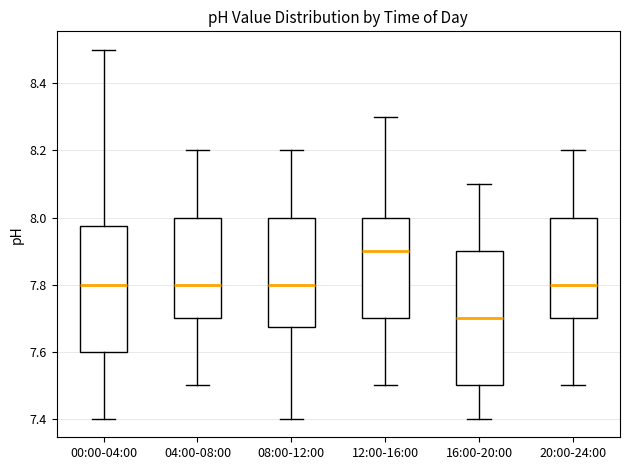

Reading left to right, read every box against the y-axis: the position of its median line, the range the box covers, and the ends of its whiskers. The values are not printed on the chart, so give them approximately, as read against the axis.

00:00-04:00: median 7.80, box 7.60 to 7.98, whiskers 7.40 to 8.50
04:00-08:00: median 7.80, box 7.70 to 8.00, whiskers 7.50 to 8.20
08:00-12:00: median 7.80, box 7.68 to 8.00, whiskers 7.40 to 8.20
12:00-16:00: median 7.90, box 7.70 to 8.00, whiskers 7.50 to 8.30
16:00-20:00: median 7.70, box 7.50 to 7.90, whiskers 7.40 to 8.10
20:00-24:00: median 7.80, box 7.70 to 8.00, whiskers 7.50 to 8.20